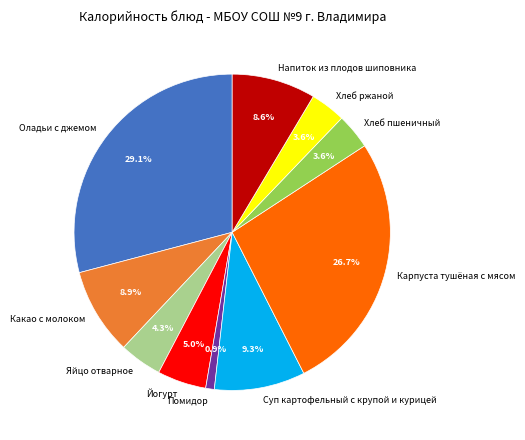

What is the total percentage of Помидор and Яйцо отварное?

5.2%